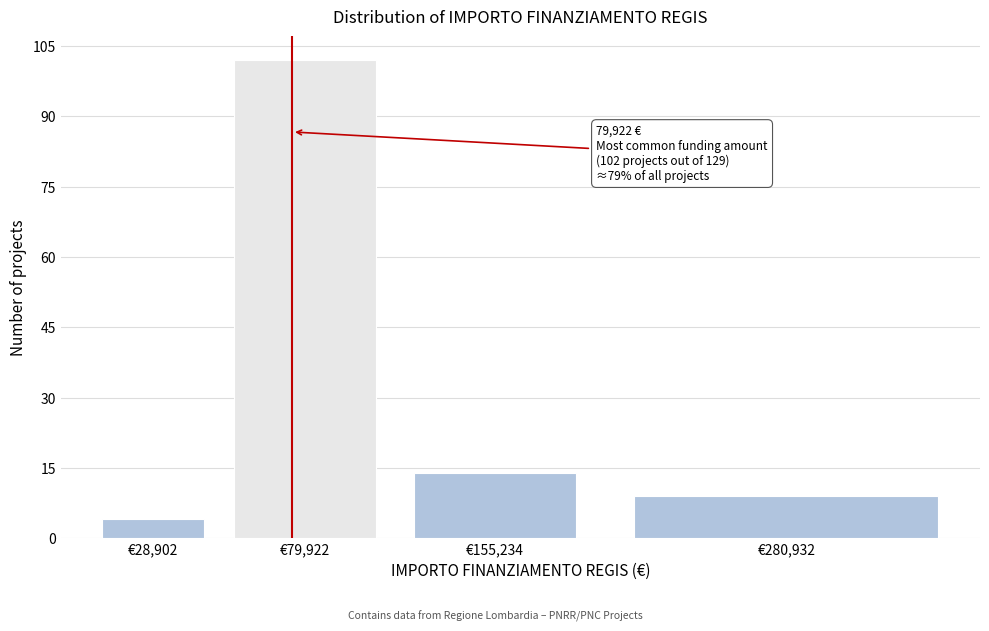

Reading left to right, list all the values displayed in this chart.

€28,902=4	€79,922=102	€155,234=14	€280,932=9